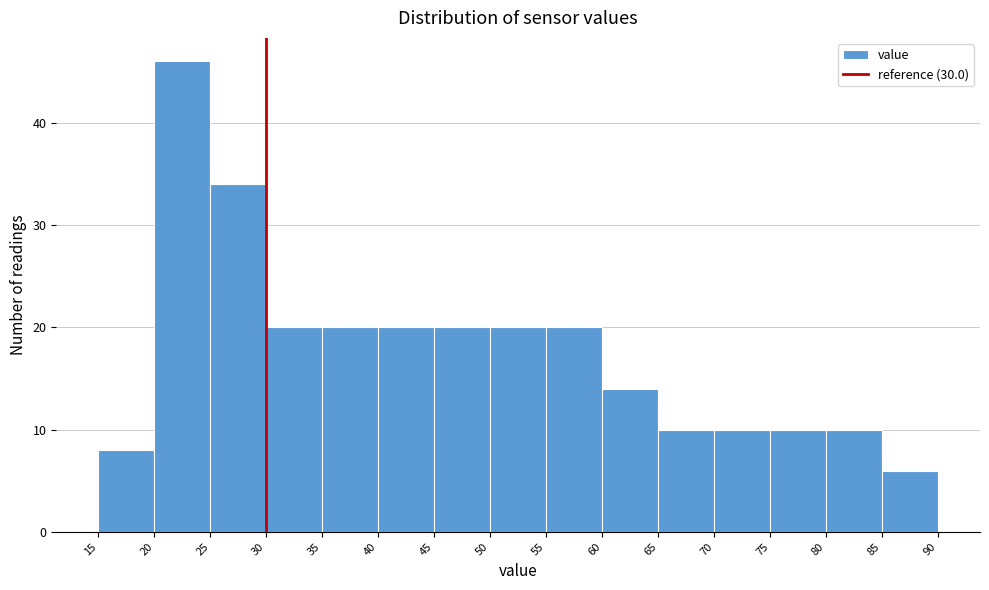

Reading left to right, transcribe this chart: for each bar, give the range it covers on the x-axis and its height. The values are not printed on the chart, so give them approximately, as read against the axis.

15 to 20: 8
20 to 25: 46
25 to 30: 34
30 to 35: 20
35 to 40: 20
40 to 45: 20
45 to 50: 20
50 to 55: 20
55 to 60: 20
60 to 65: 14
65 to 70: 10
70 to 75: 10
75 to 80: 10
80 to 85: 10
85 to 90: 6